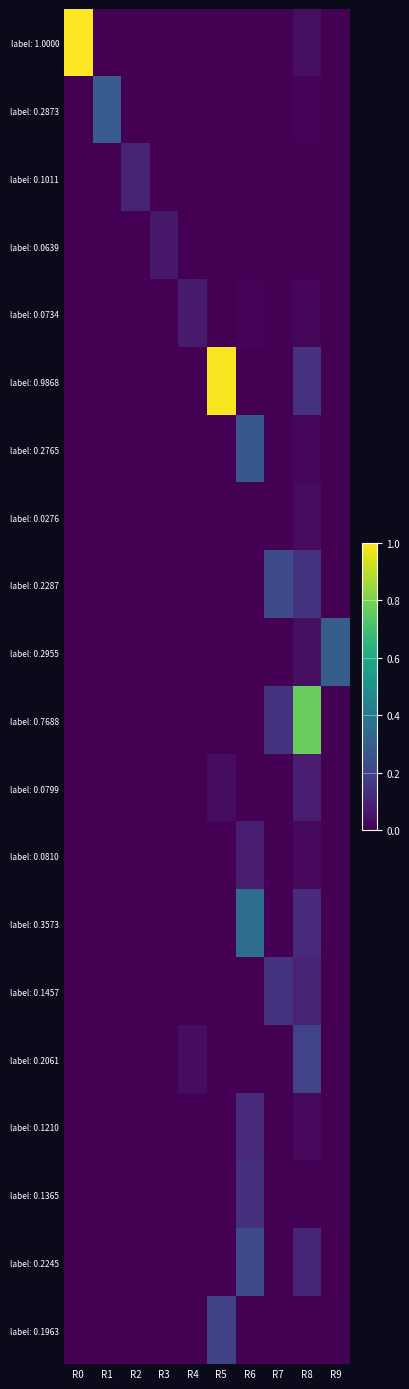

What is the total value across all series at R4?

0.1